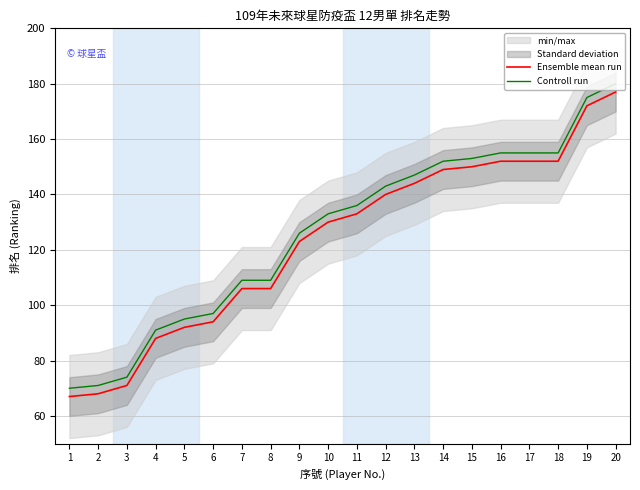

Where is Controll run nearest to the value 125?

9